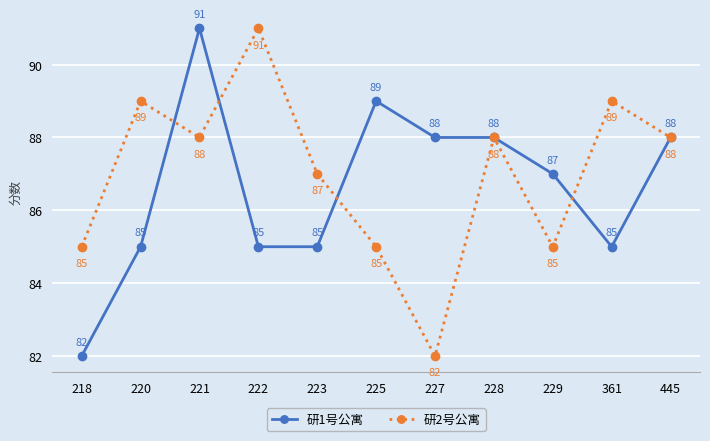

At which category does 研2号公寓 reach its first local peak?

220